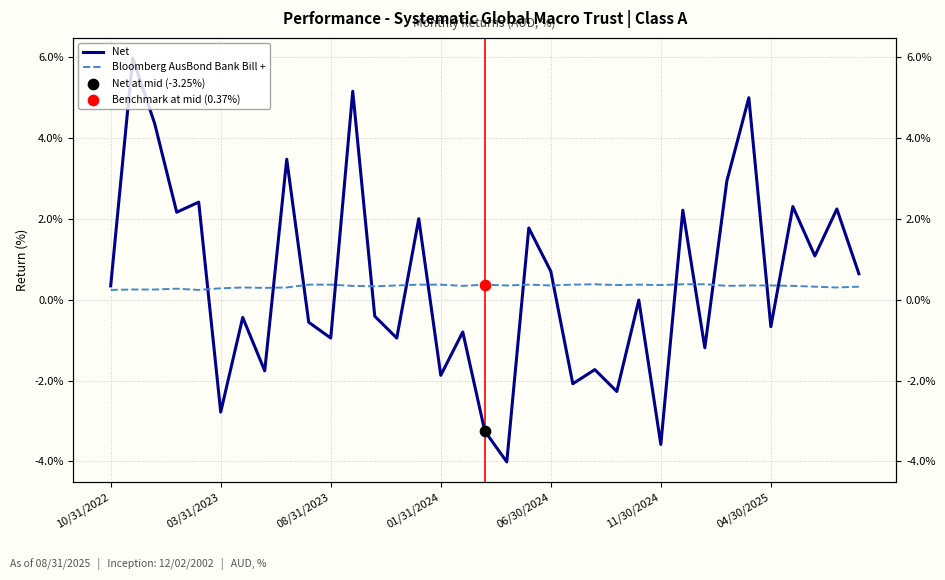

At how many categories does at least one series exceed 5?

2